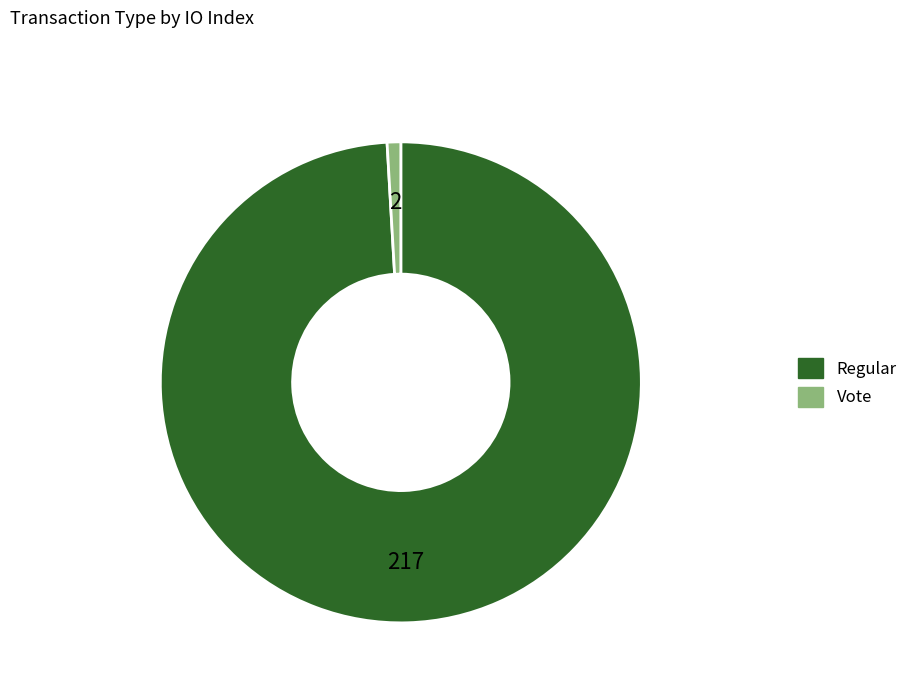

Approximately how many times larger is the value at Regular compared to Vote?

108.5